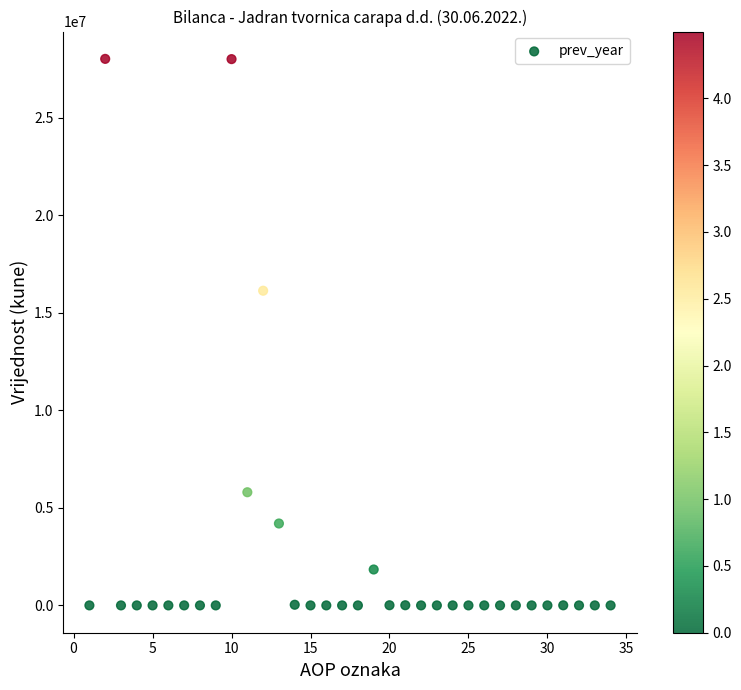

What Y value in the scatter plot is closest to 14012441?

16136292